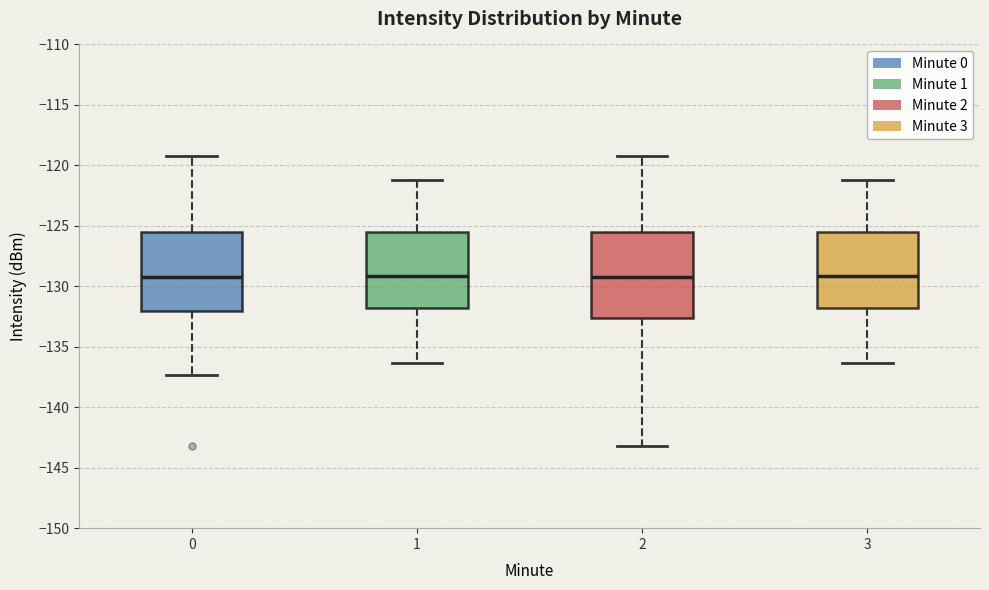

Reading left to right, read every box against the y-axis: the position of its median line, the range the box covers, and the ends of its whiskers. The values are not printed on the chart, so give them approximately, as read against the axis.

0: median -129.5, box -132.0 to -125.5, whiskers -137.5 to -119.0
1: median -129.0, box -132.0 to -125.5, whiskers -136.5 to -121.0
2: median -129.5, box -132.5 to -125.5, whiskers -143.0 to -119.0
3: median -129.0, box -132.0 to -125.5, whiskers -136.5 to -121.0